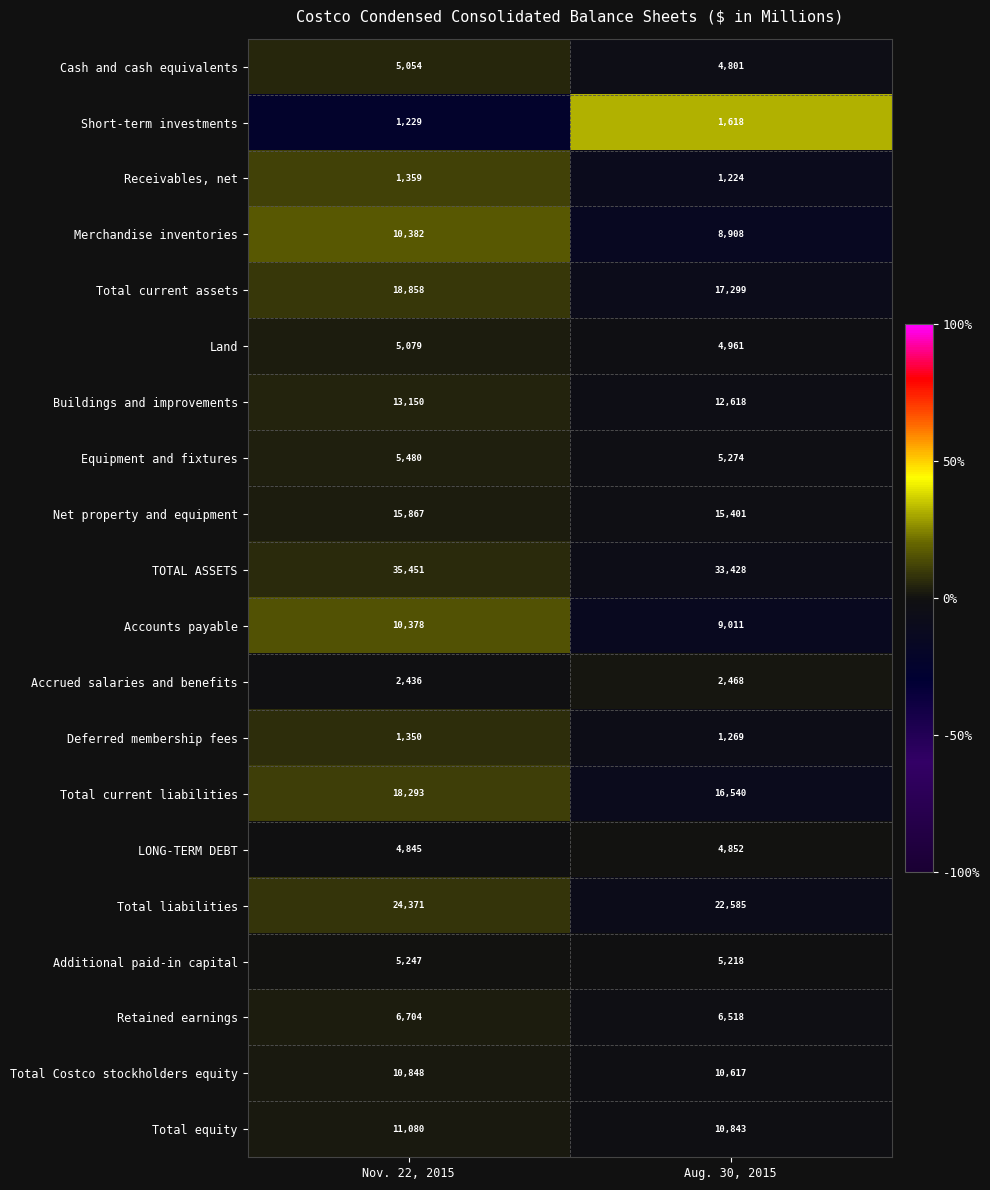

Where is Deferred membership fees nearest to the value 1309?

Aug. 30, 2015